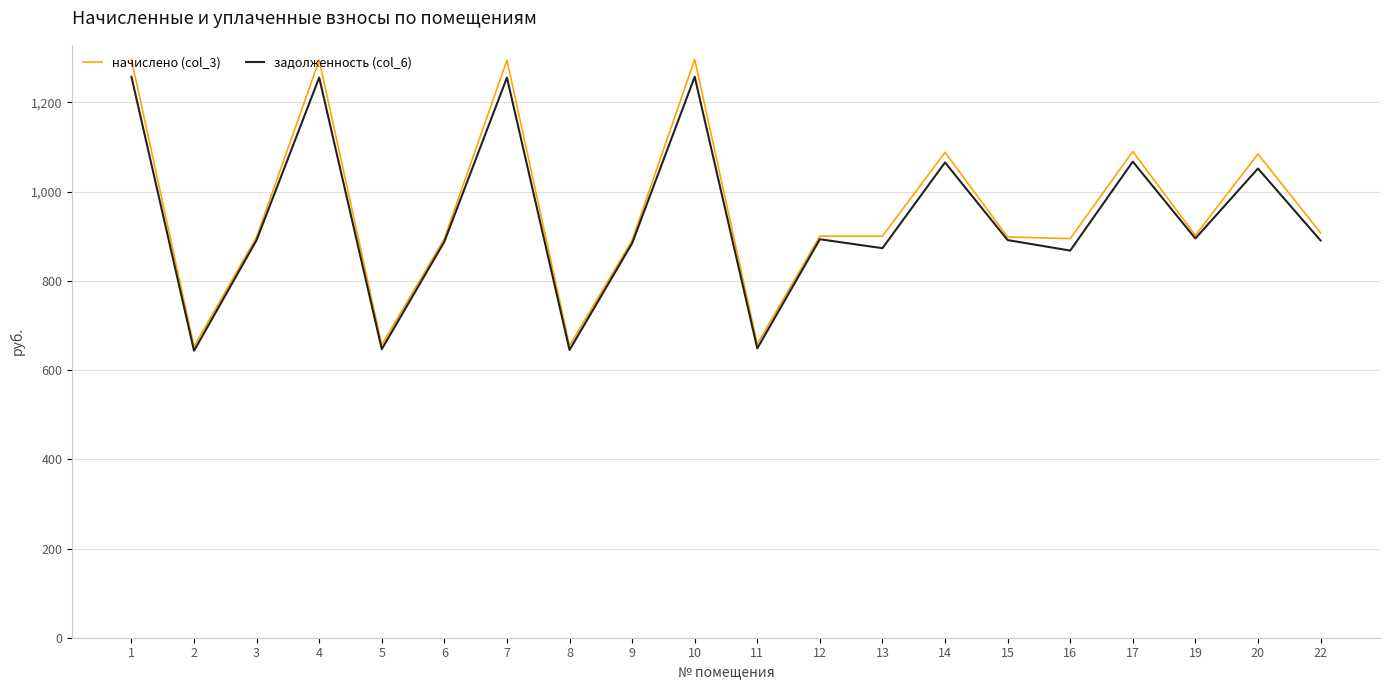

The value of начислено (col_3) at 7 is 1684.2. True or false?

False